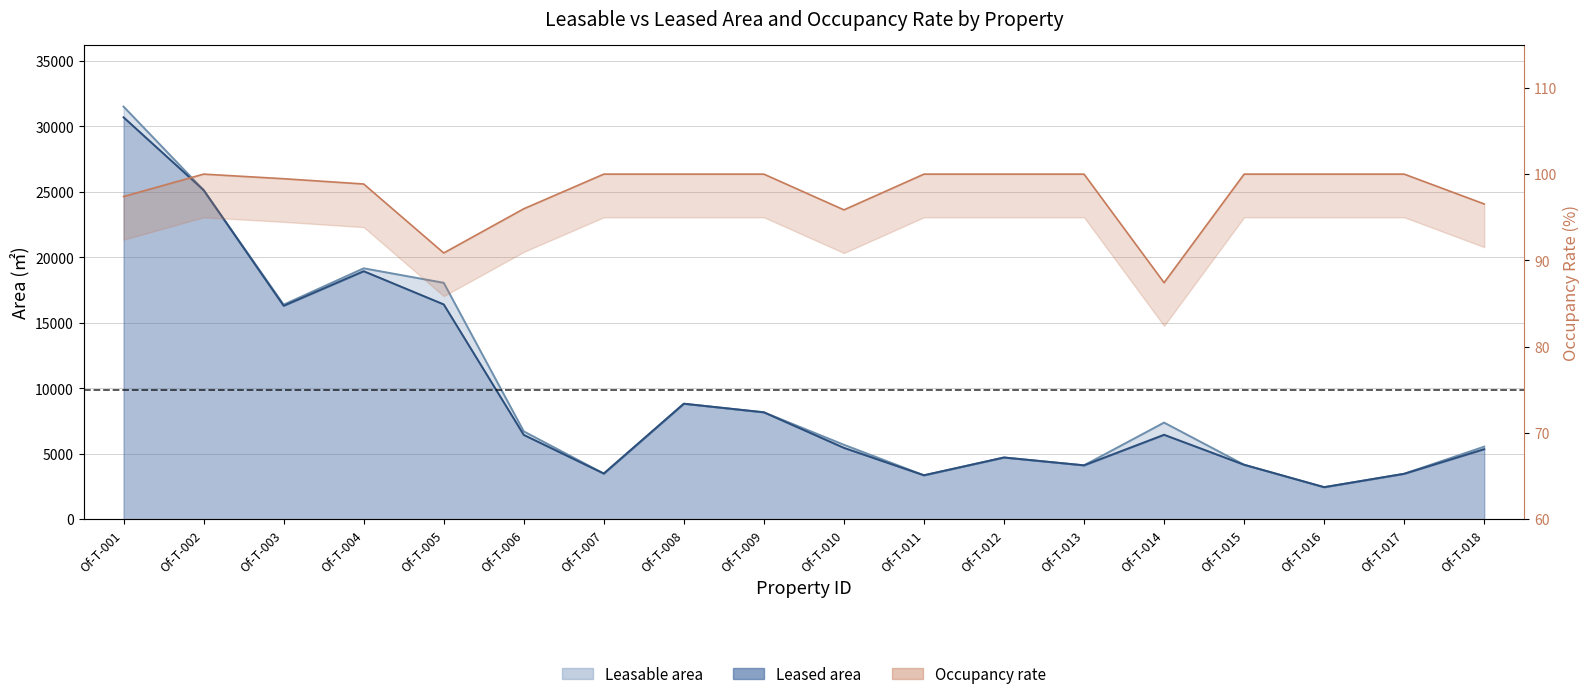

What is the highest value of the Occupancy rate series?

100.0